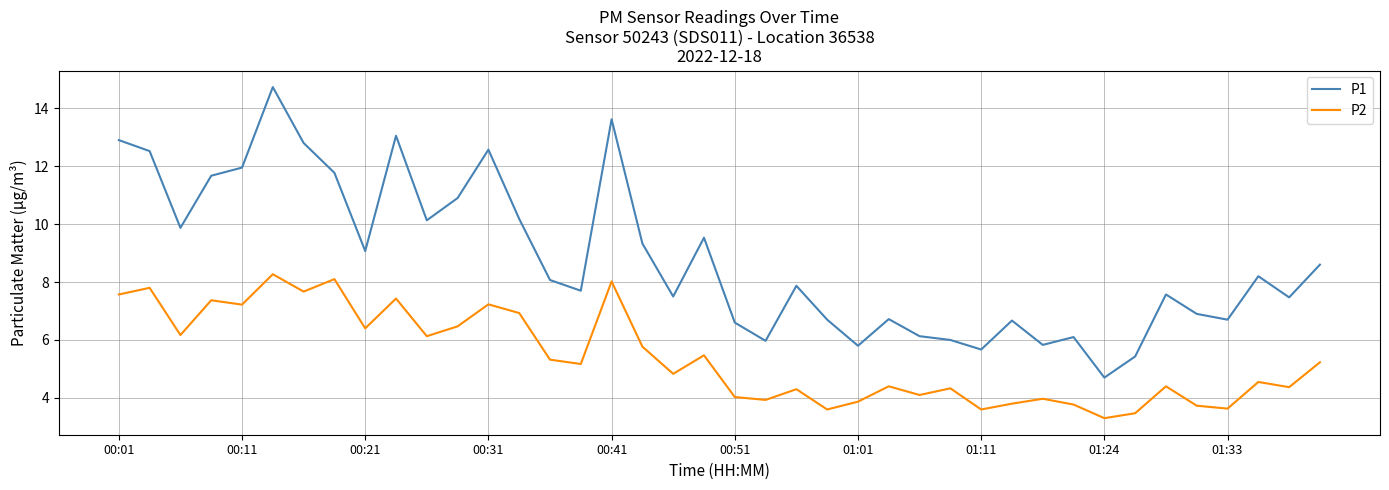

In P1, how many points are higher than both neighbors (excluding endpoints)?

11